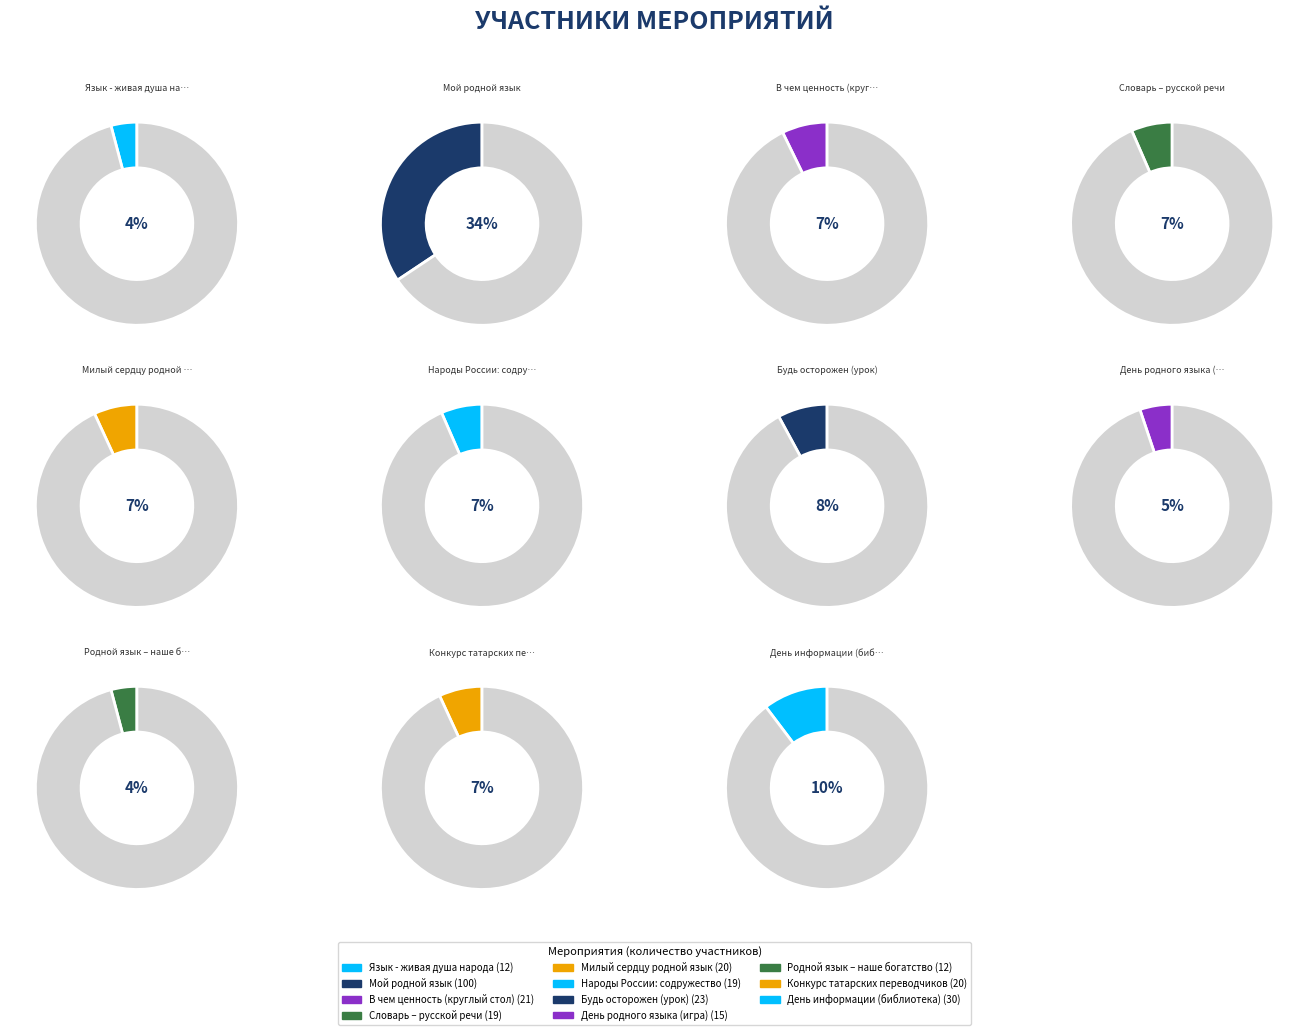

Approximately how many times larger is the value at Родной язык –
наше богатство compared to Конкурс татарских
переводчиков?

0.6